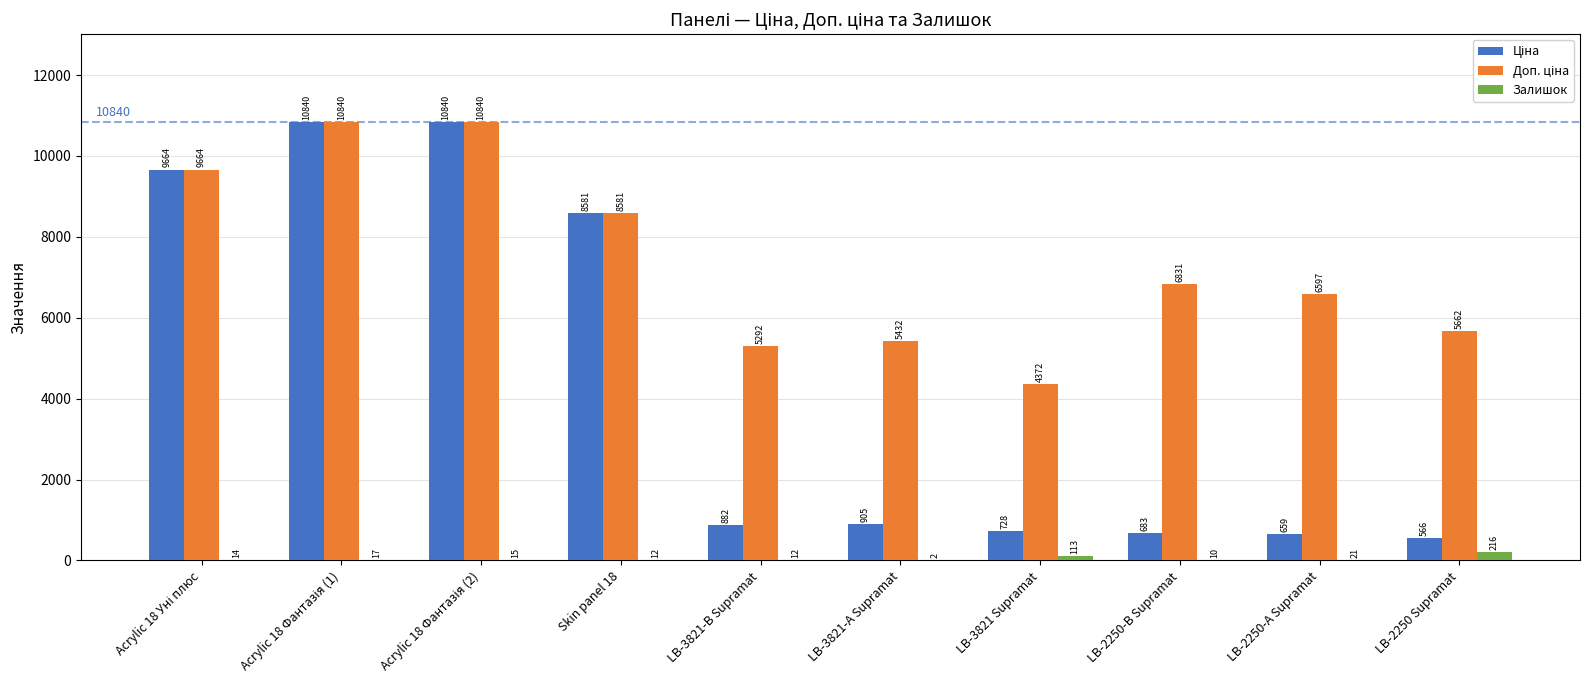

Where is Залишок nearest to the value 109?

LB-3821 Supramat